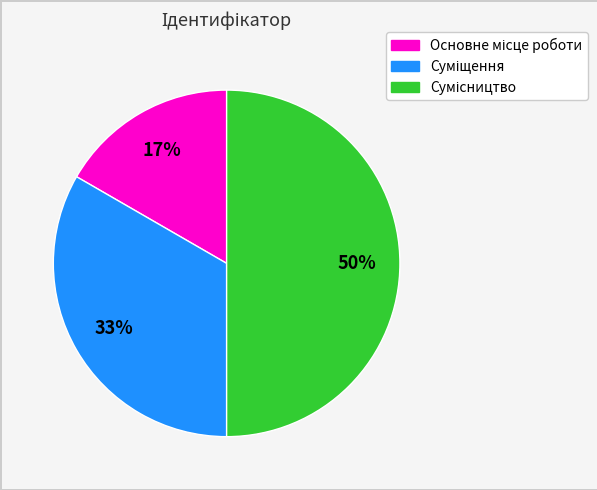

To the nearest percent, what is the average slice percentage?

33%